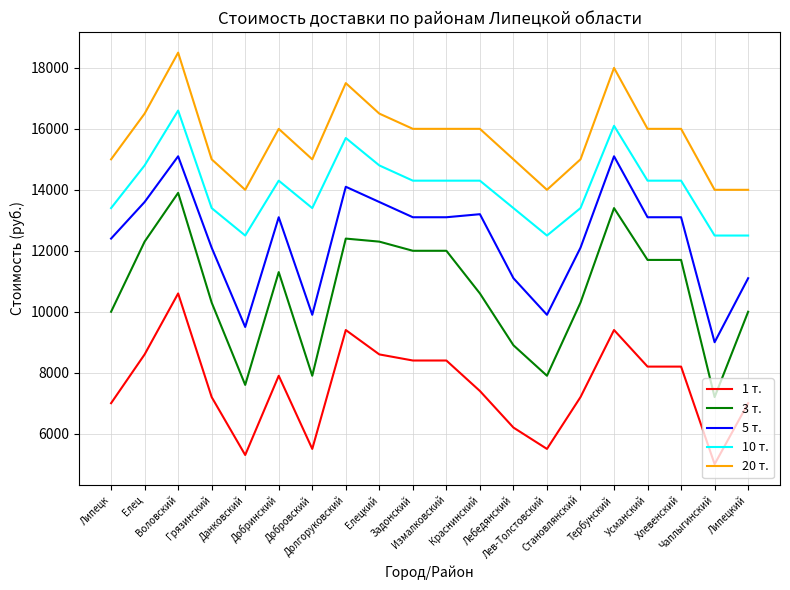

At Липецк, list the series in order from smallest to largest.

1 т., 3 т., 5 т., 10 т., 20 т.